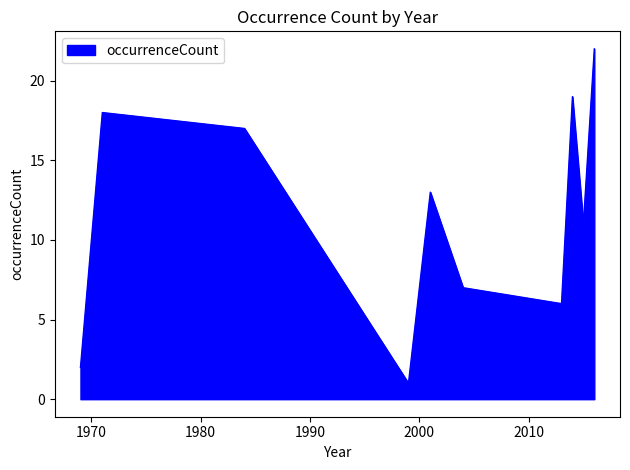

What is the difference between the maximum and minimum values?

21